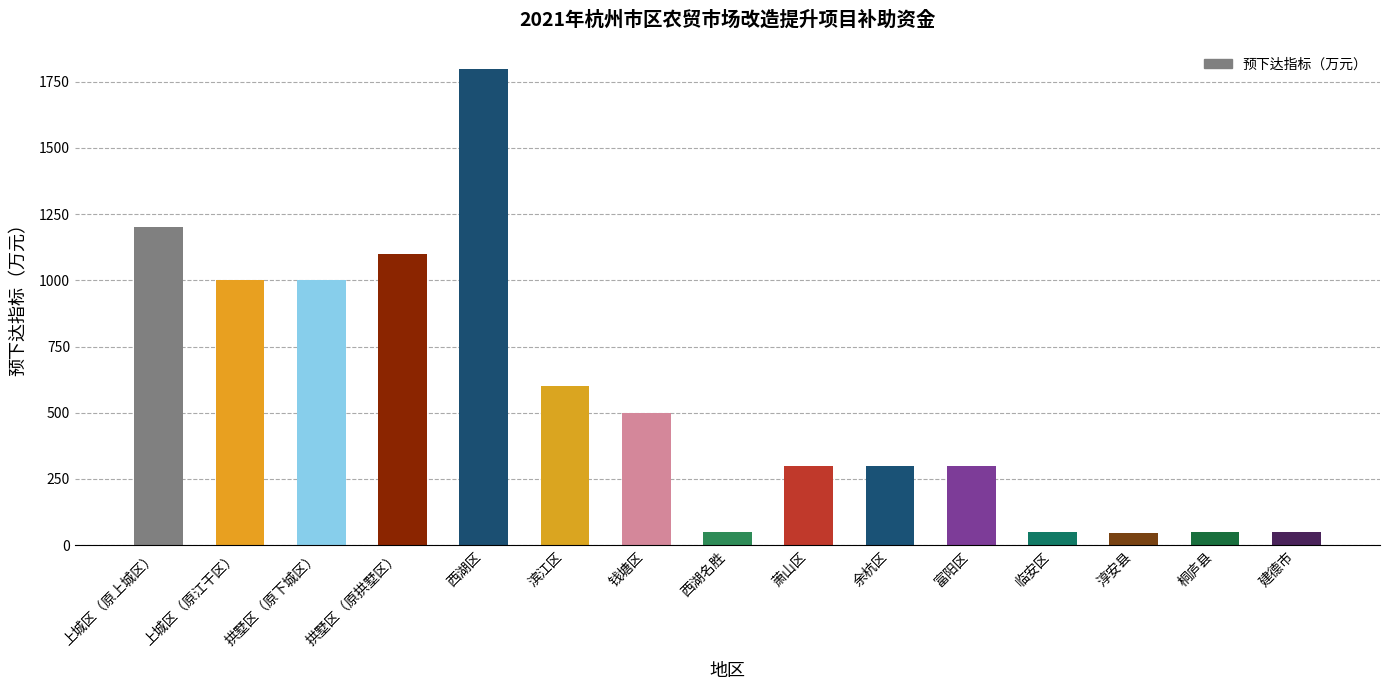

Is it true that the value at 拱墅区（原下城区） is 378?

False